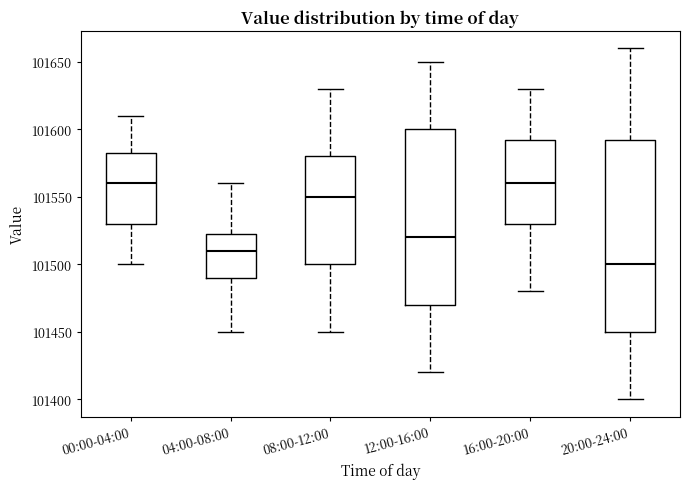

Reading left to right, transcribe this box plot: for each box, give where its median line is, the range the box spans, and where its two whiskers end, as read against the y-axis. The values are not printed on the chart, so give them approximately, as read against the axis.

00:00-04:00: median 101560, box 101530 to 101585, whiskers 101500 to 101610
04:00-08:00: median 101510, box 101490 to 101525, whiskers 101450 to 101560
08:00-12:00: median 101550, box 101500 to 101580, whiskers 101450 to 101630
12:00-16:00: median 101520, box 101470 to 101600, whiskers 101420 to 101650
16:00-20:00: median 101560, box 101530 to 101595, whiskers 101480 to 101630
20:00-24:00: median 101500, box 101450 to 101595, whiskers 101400 to 101660